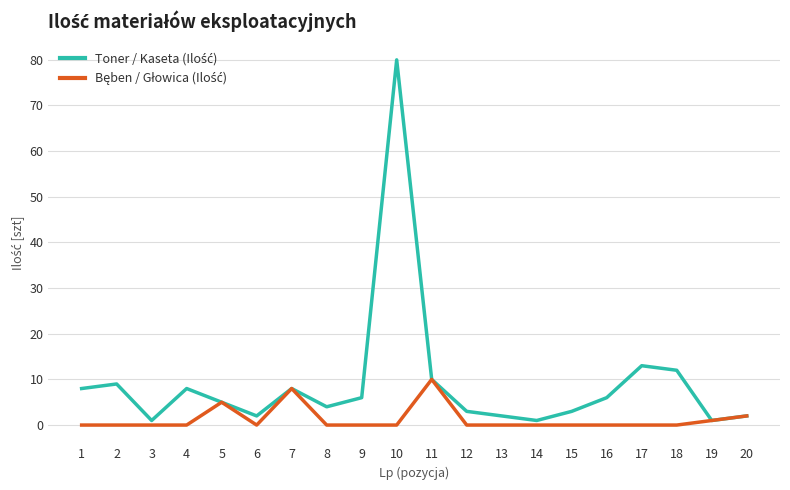

At which category is the sum across all series the highest?

10